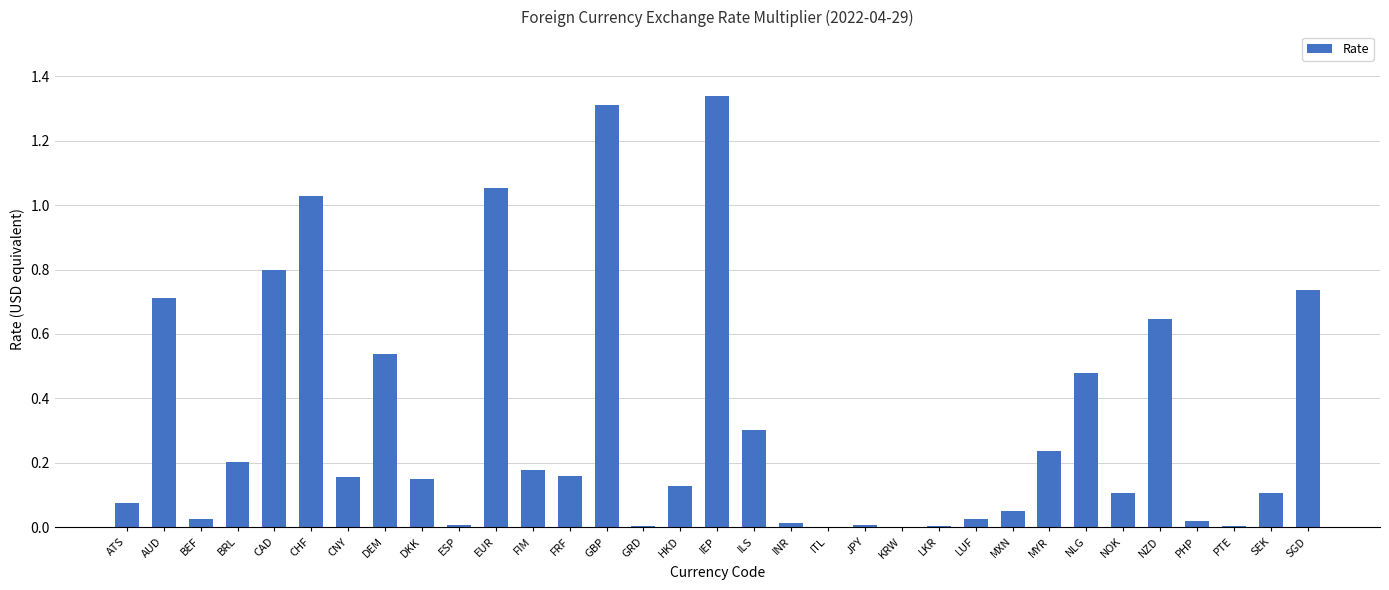

What is the sum of the values at CHF and SGD?

1.8